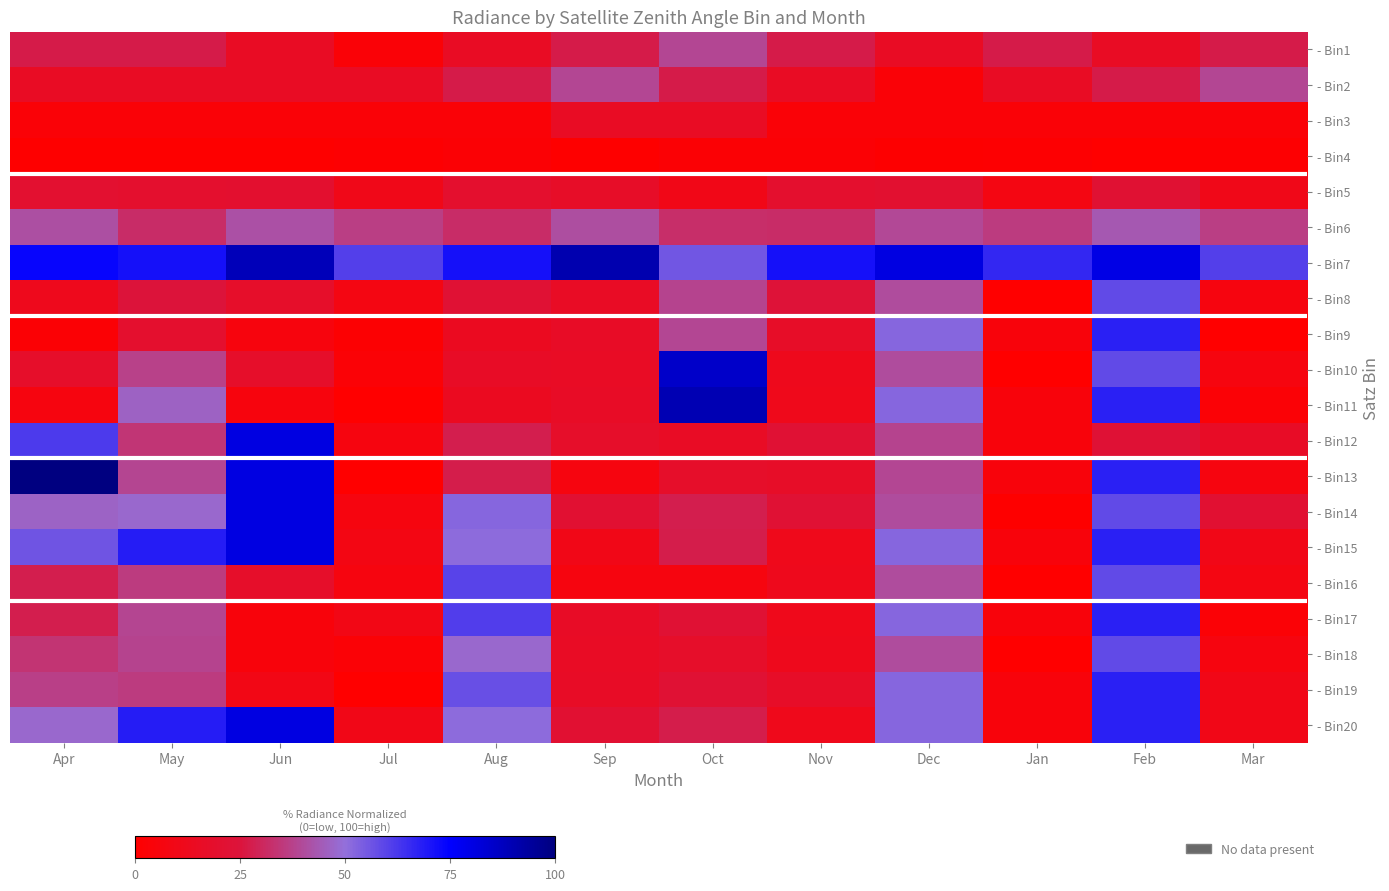

Which series changed the most between Jun and Nov?

- Bin15